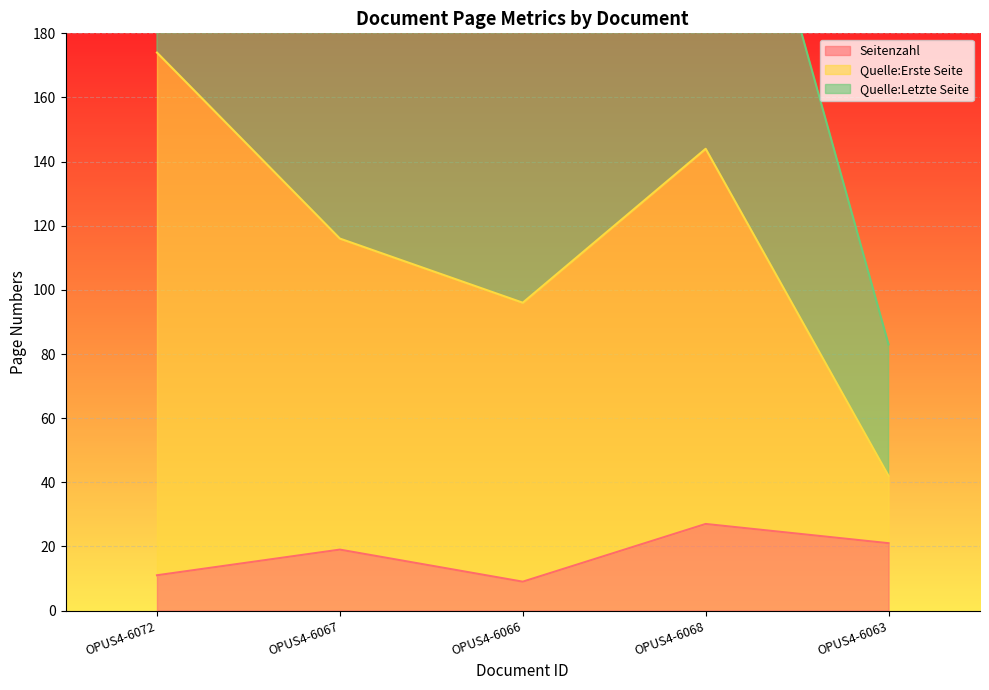

Where is Seitenzahl nearest to the value 18?

OPUS4-6067